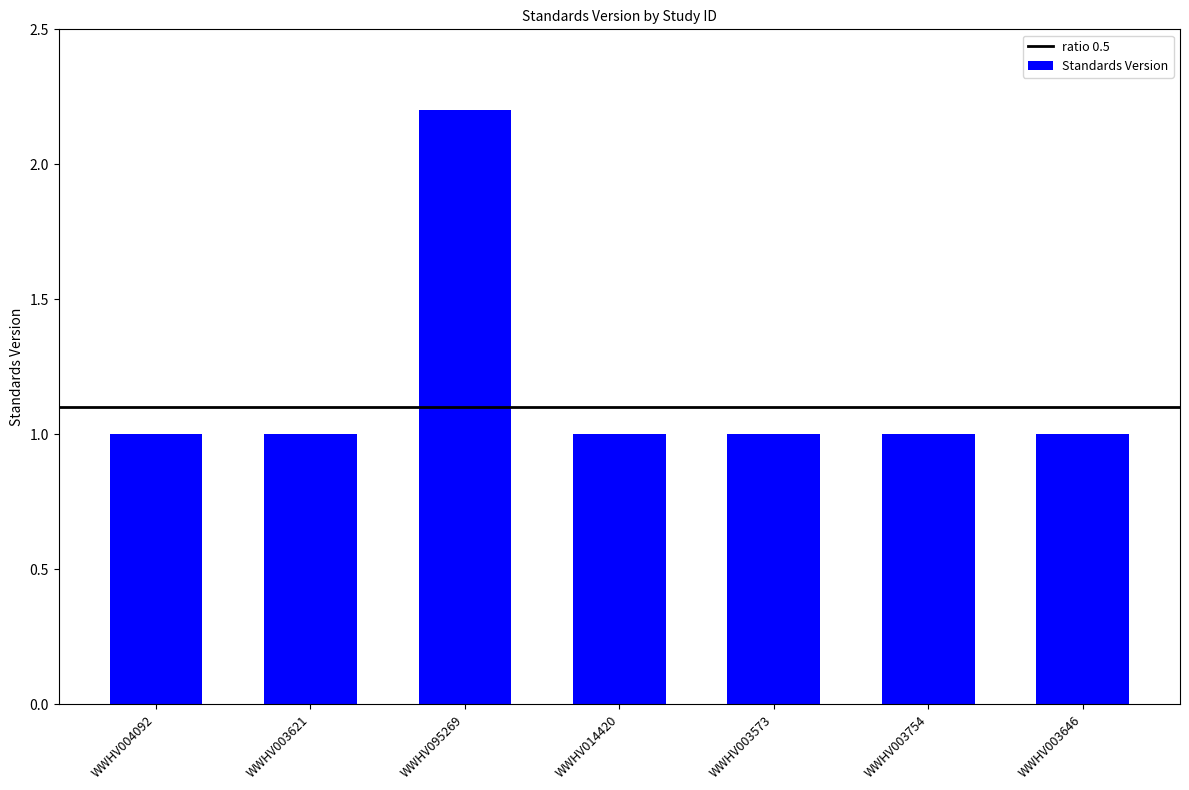

The chart shows a value of 0.5 at WWHV014420. True or false?

False